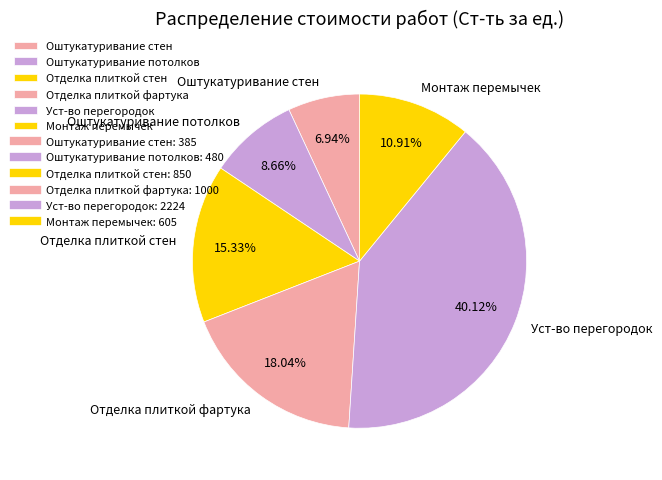

Which category has the smallest portion of the pie?

Оштукатуривание стен